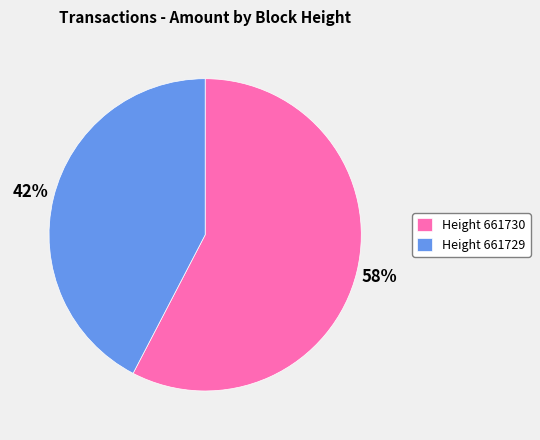

To the nearest percent, what is the average slice percentage?

50%